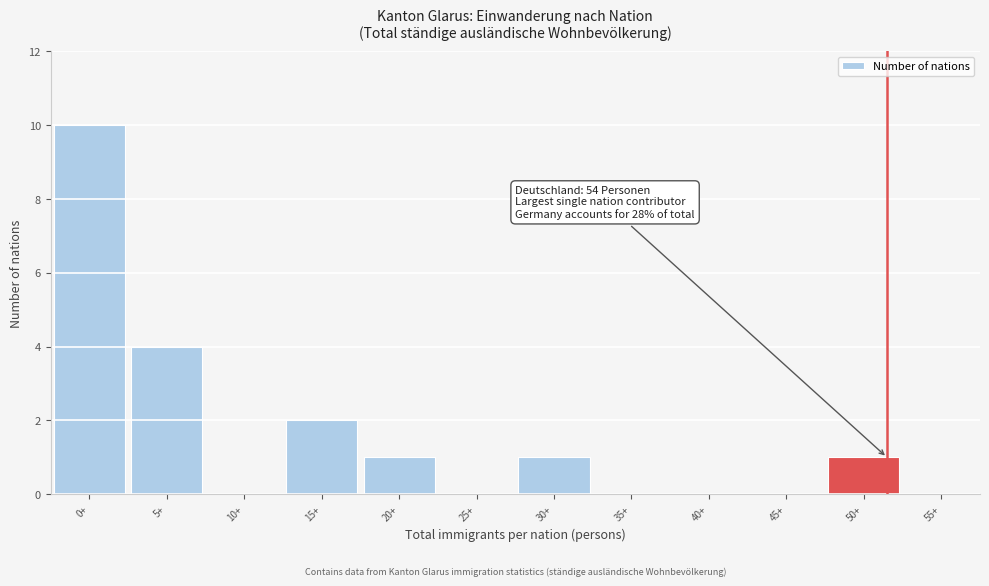

Reading right to left, what are all the values shown in this chart?

55+=0	50+=1	45+=0	40+=0	35+=0	30+=1	25+=0	20+=1	15+=2	10+=0	5+=4	0+=10